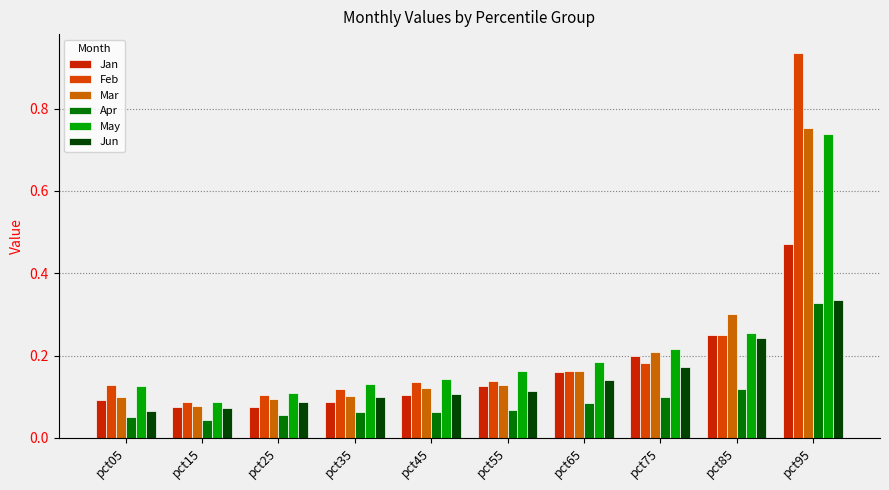

How many bars are there in each group?

6